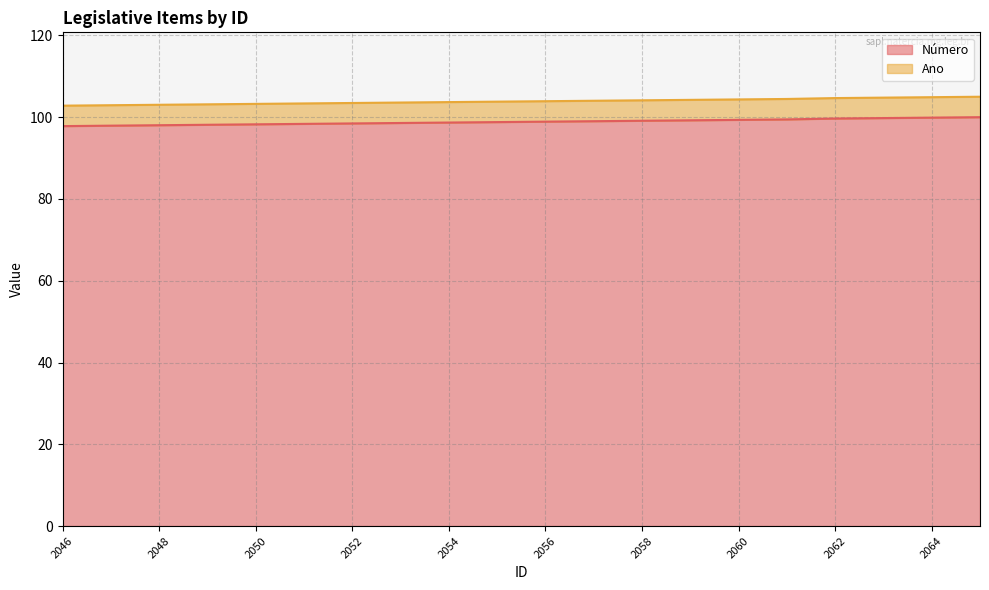

What is the minimum value for Número?

97.8